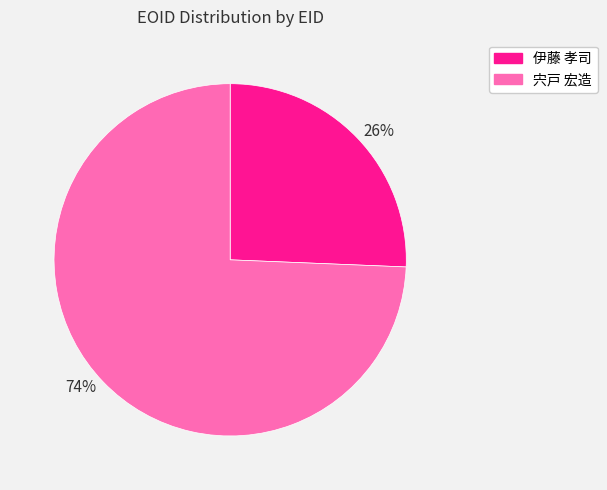

Count the number of slices in the pie.

2